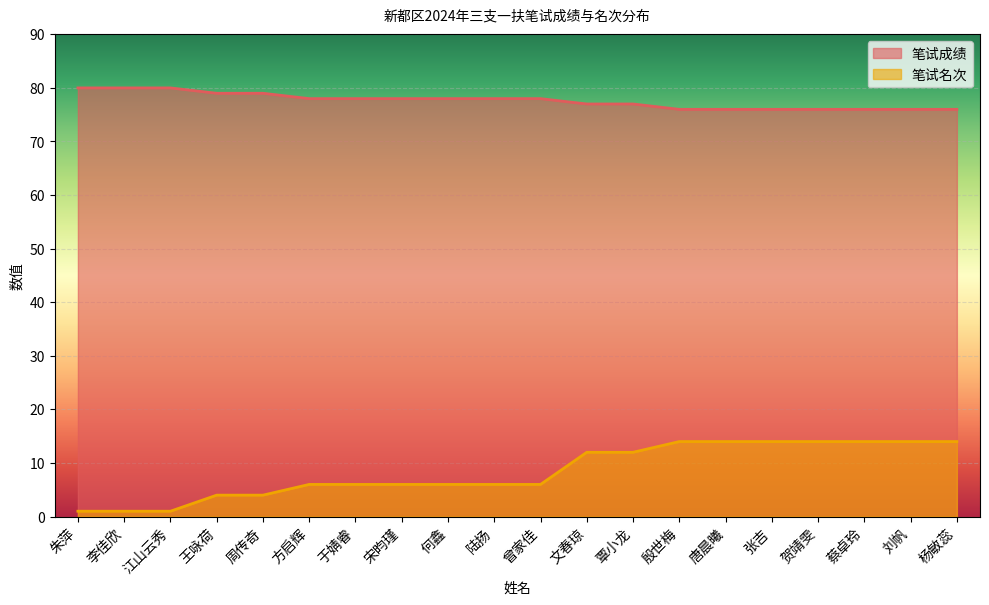

At which category is the sum across all series the highest?

殷世梅